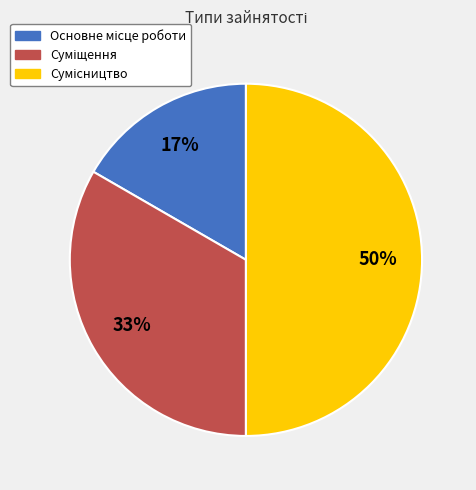

To the nearest percent, what is the average slice percentage?

33%